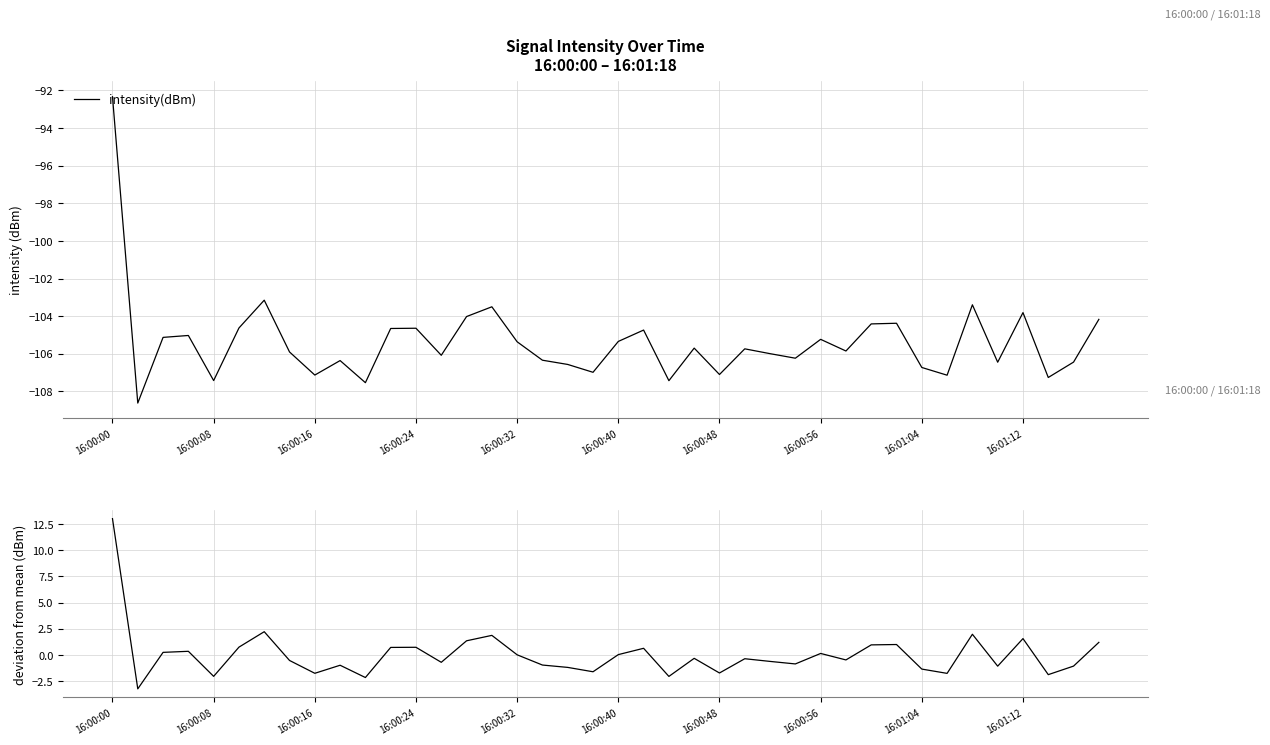

What is the minimum value for intensity(dBm)?

-108.6